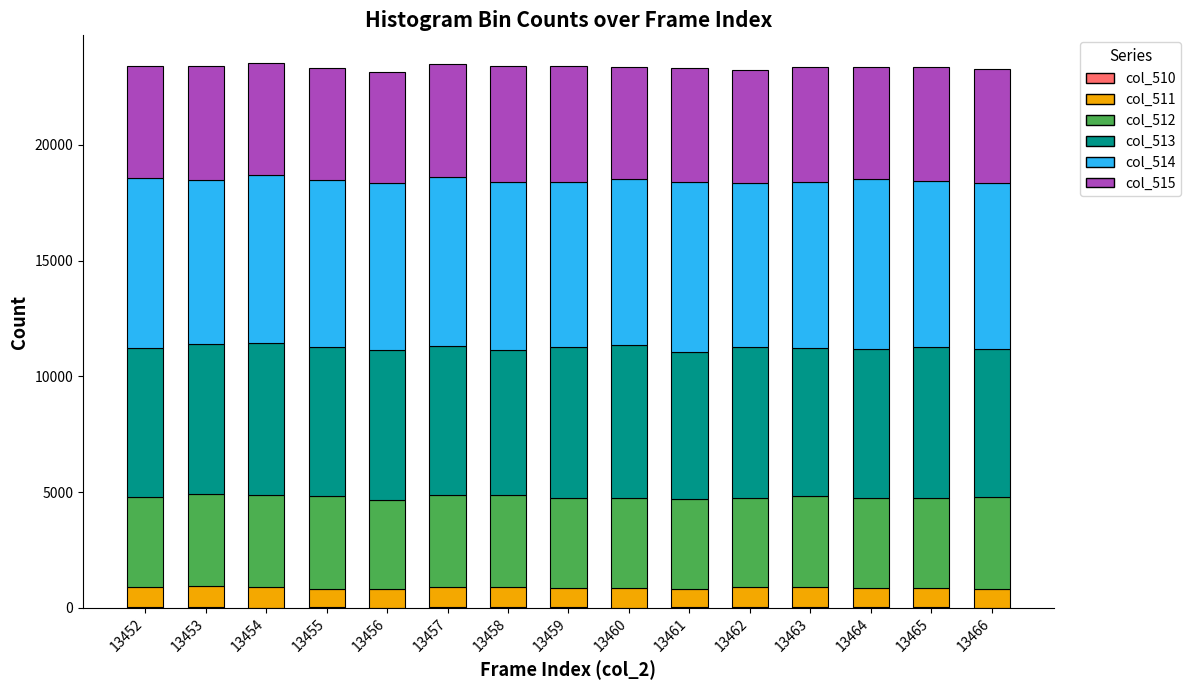

List the series in order of their peak value, lowest first.

col_510, col_511, col_512, col_515, col_513, col_514